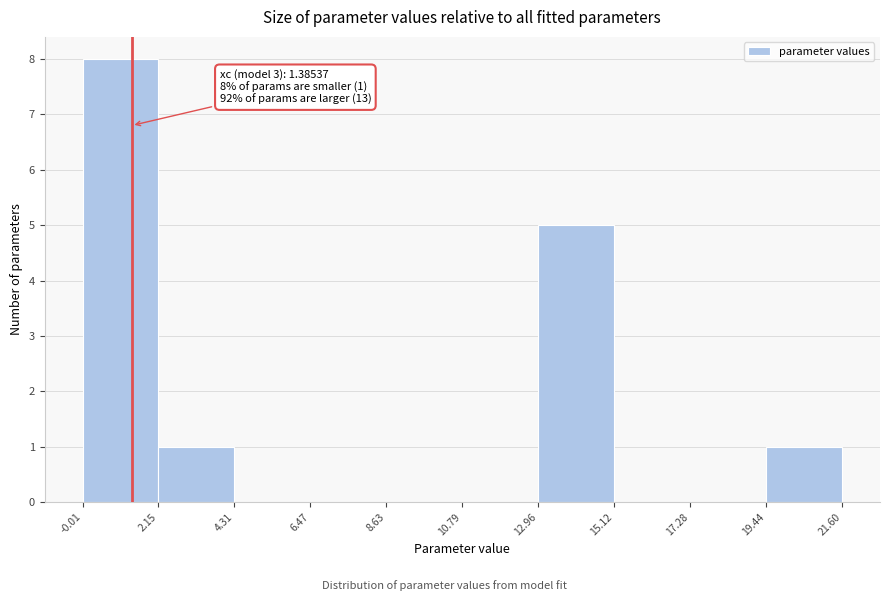

Which range on the x-axis has the tallest bar?

-0.01 to 2.15